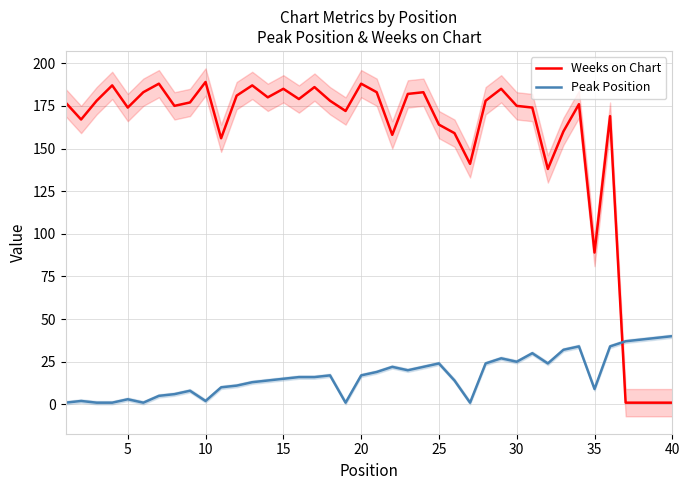

How many interior local valleys does the Peak Position series have?

8